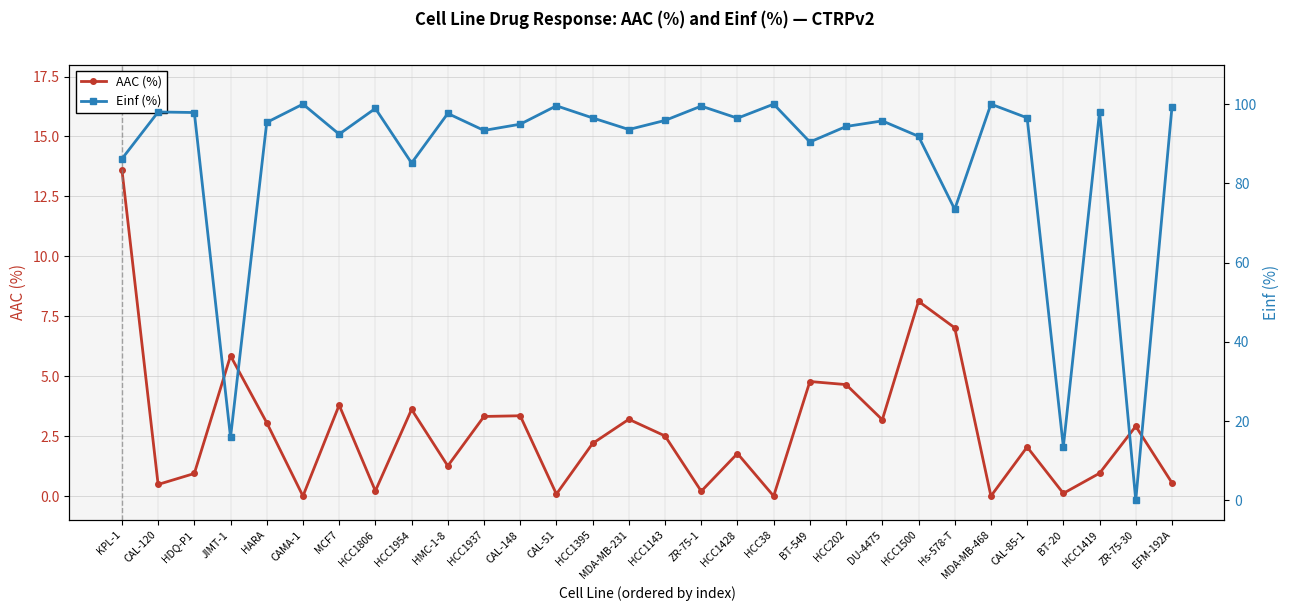

What is the highest value of the AAC (%) series?

13.6